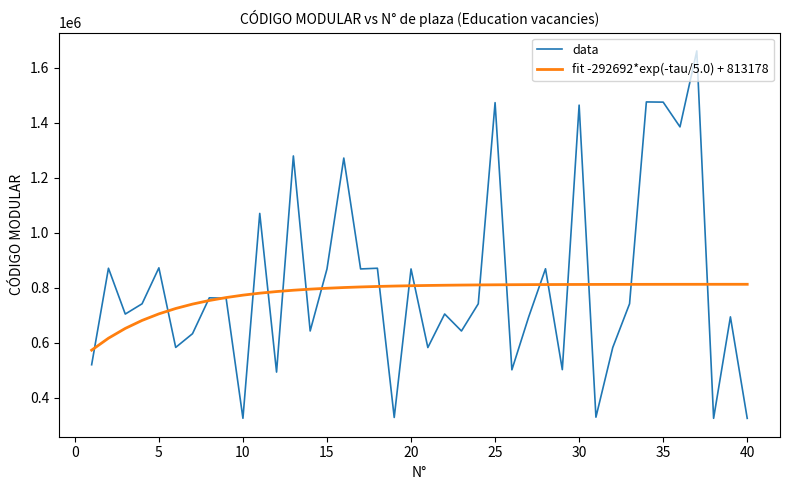

Which series has the largest range (max minus min)?

data